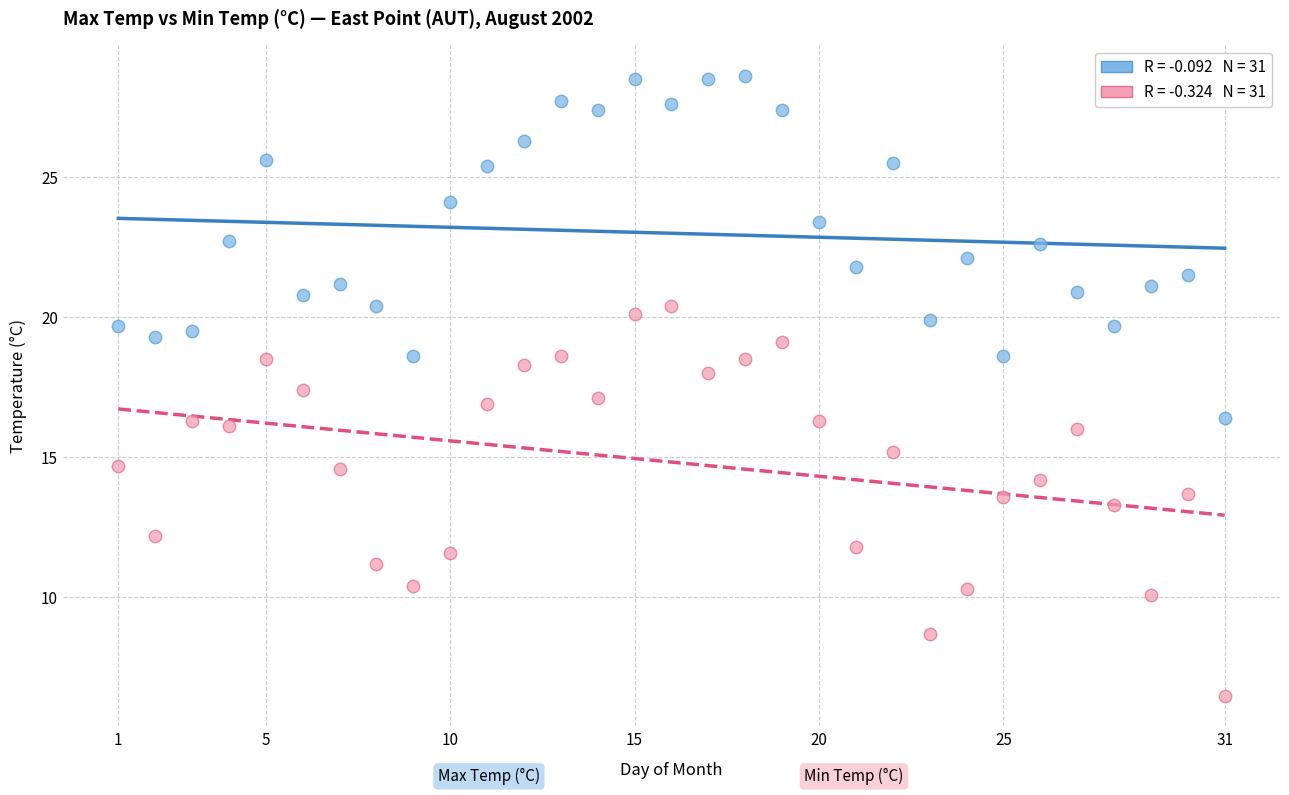

Across all data points, what is the range of X values (max minus min)?

30.0